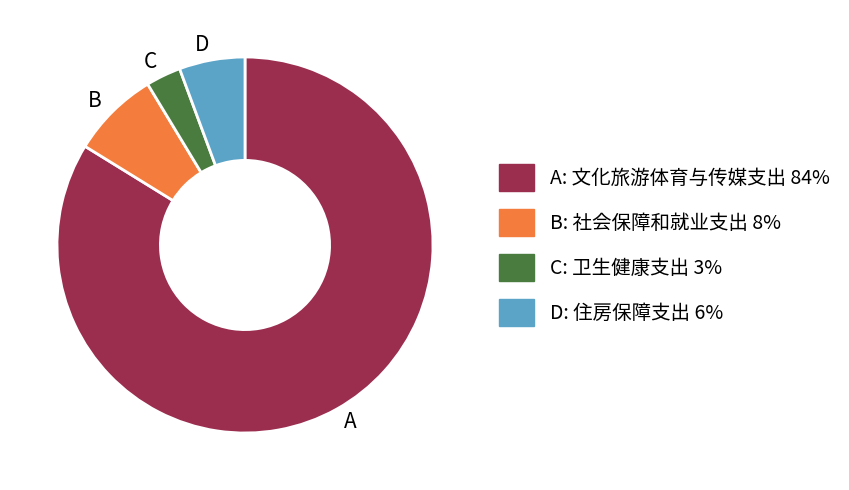

Which category accounts for the majority?

A